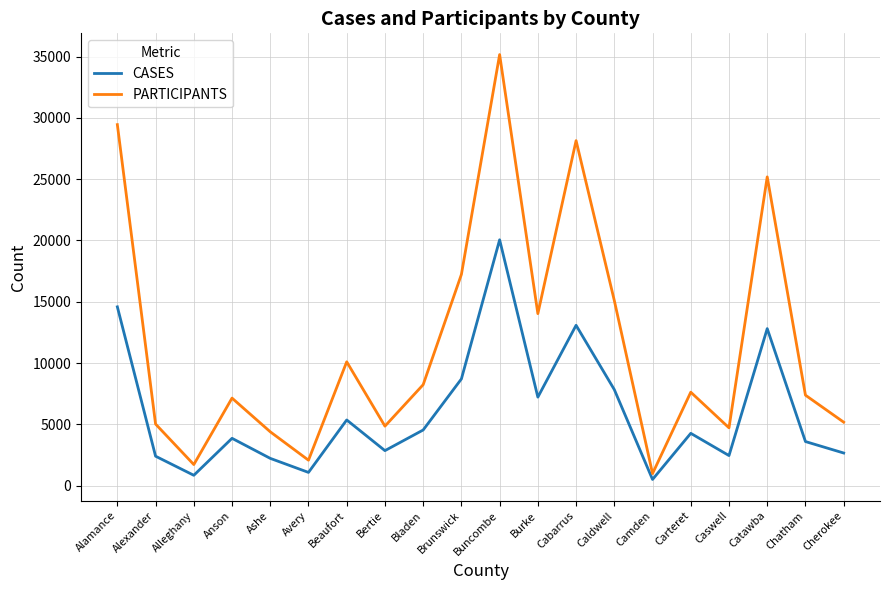

The PARTICIPANTS series shows 2277 at Bladen. True or false?

False